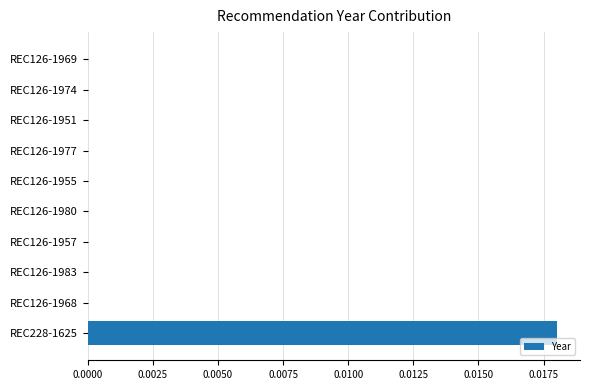

At which category does the chart reach its peak across all series?

REC228-1625